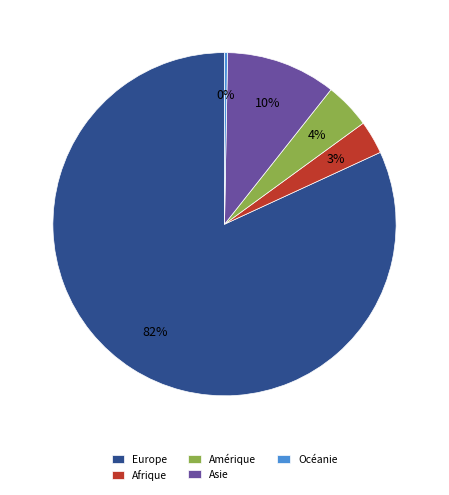

To the nearest percent, what is the difference between the Amérique and Océanie slice percentages?

4%